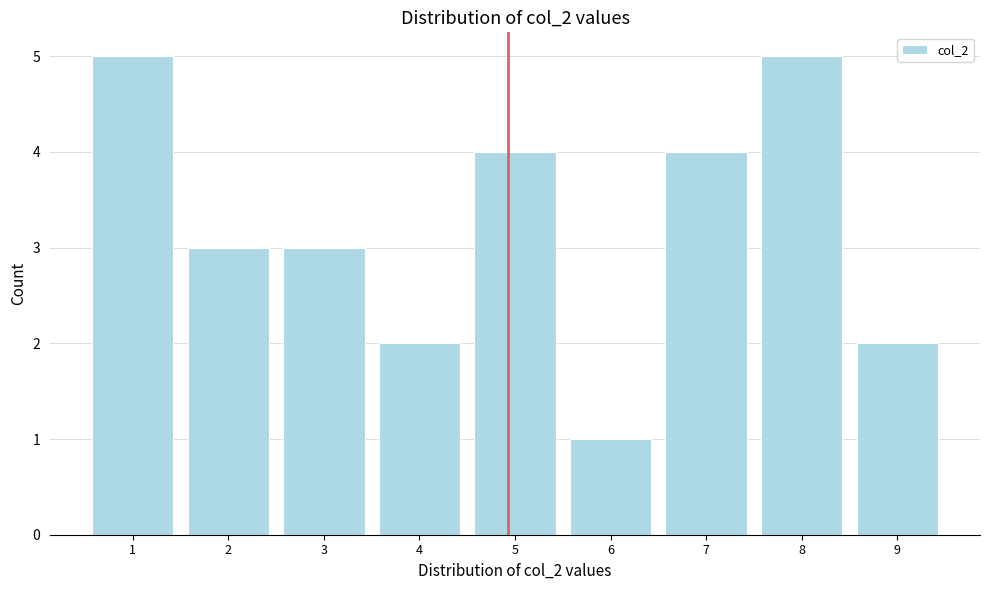

Reading left to right, what are all the values shown in this chart?

1=5	2=3	3=3	4=2	5=4	6=1	7=4	8=5	9=2